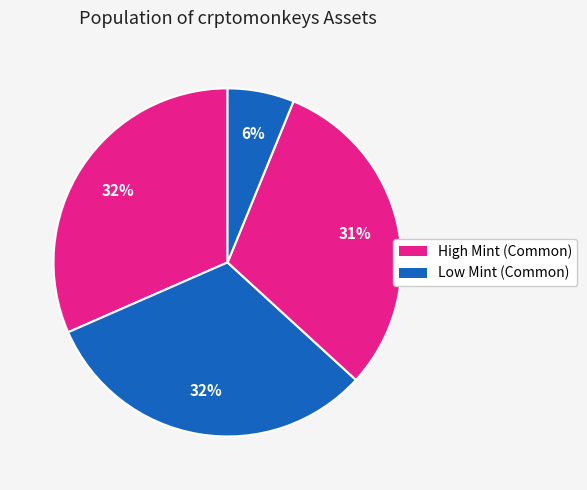

Count the number of slices in the pie.

4